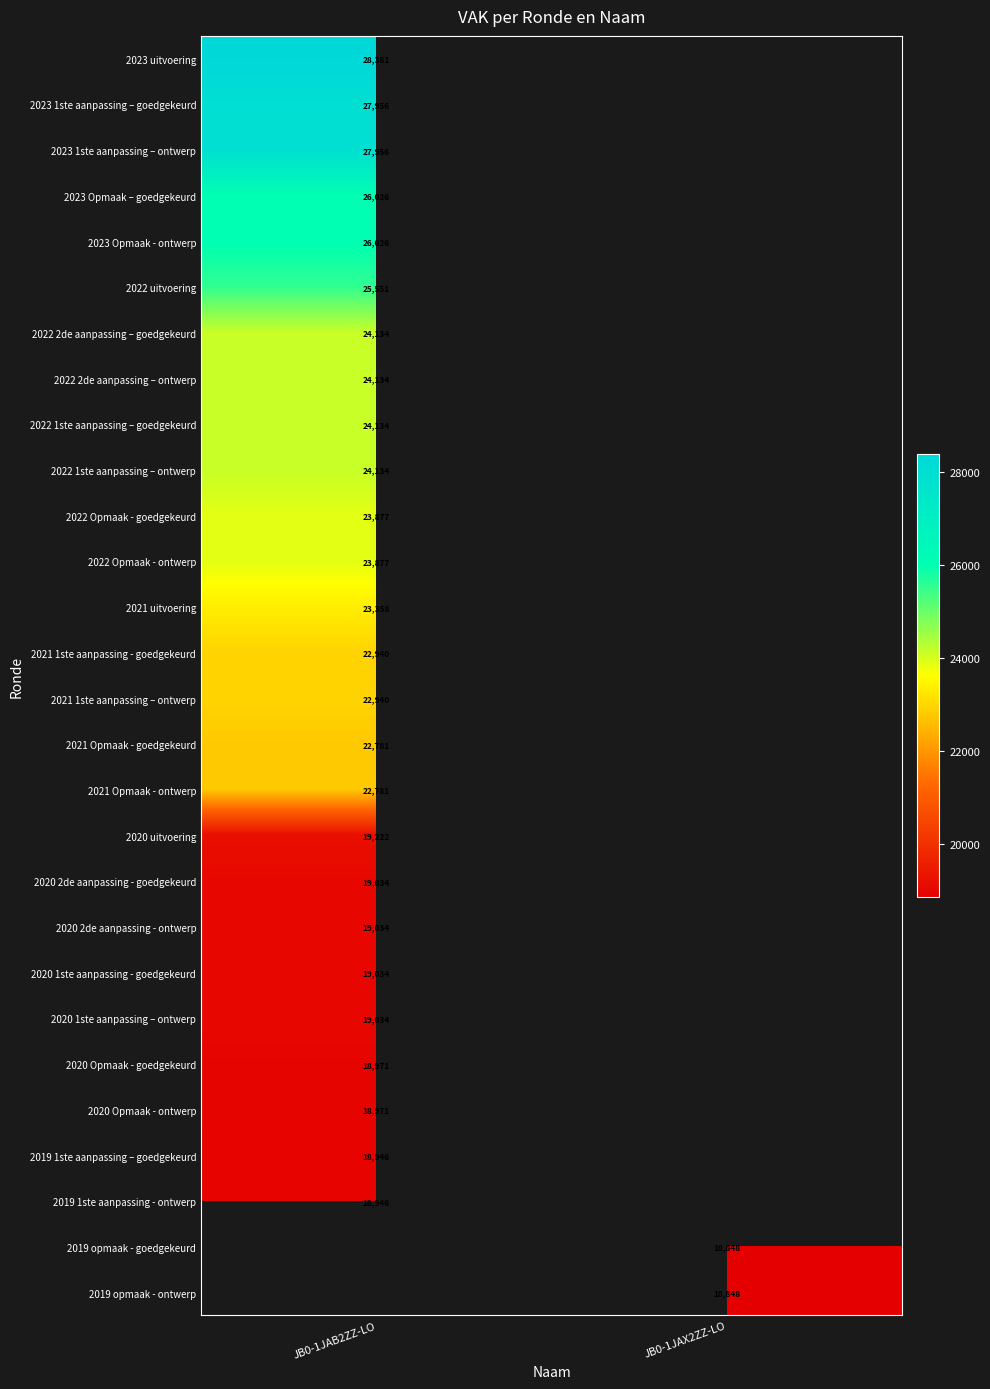

True or false: 2020 uitvoering has a value of 13056 at JB0-1JAB2ZZ-LO.

False